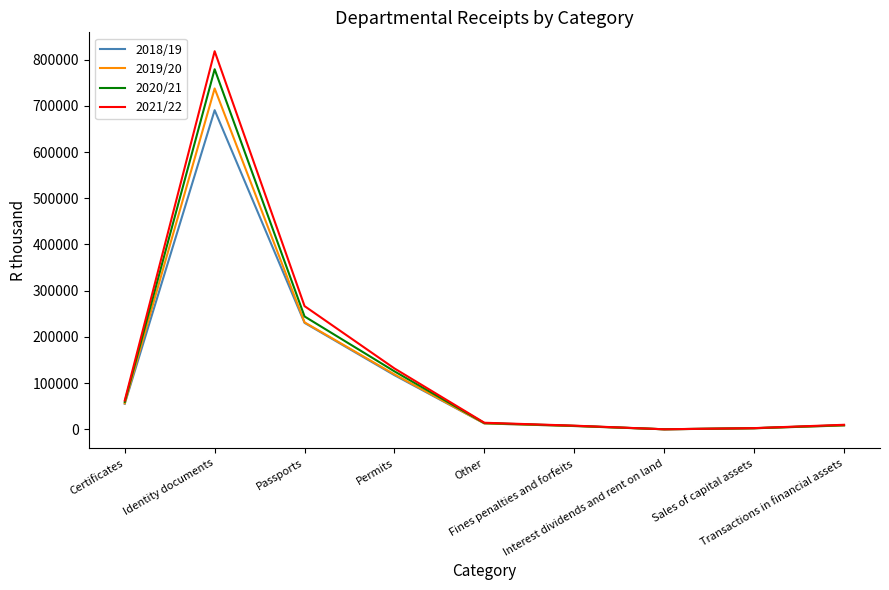

What is the difference between the 2019/20 values at Permits and Sales of capital assets?

116519